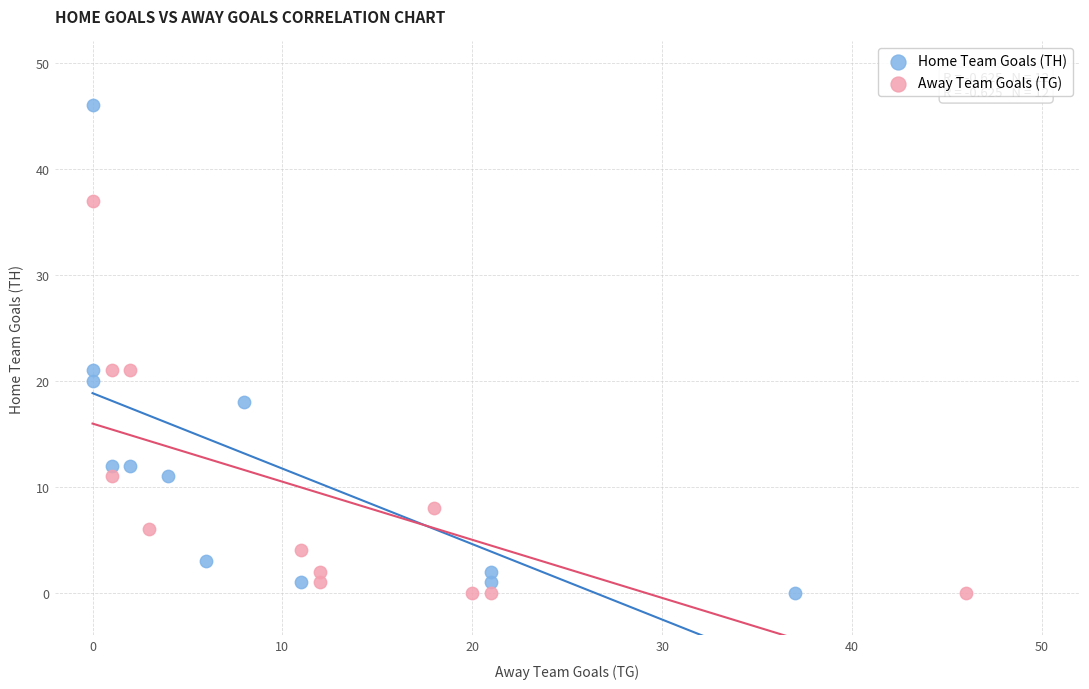

Which series reaches the maximum Y coordinate?

Home Team Goals (TH)